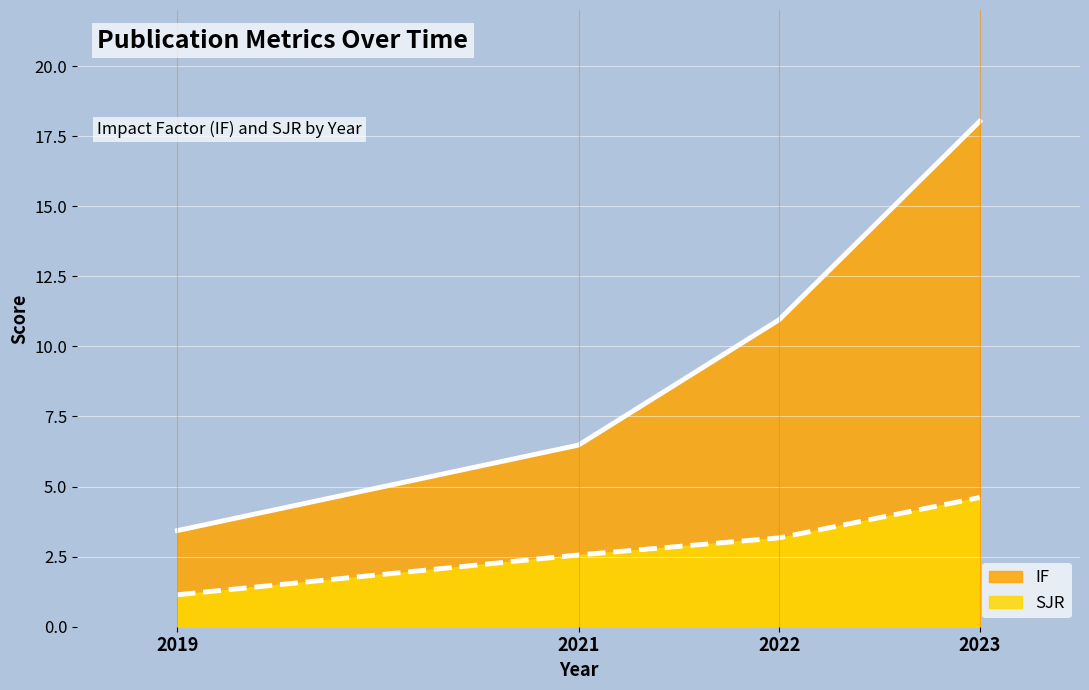

List the series in order of their overall mean, highest first.

IF line, SJR line